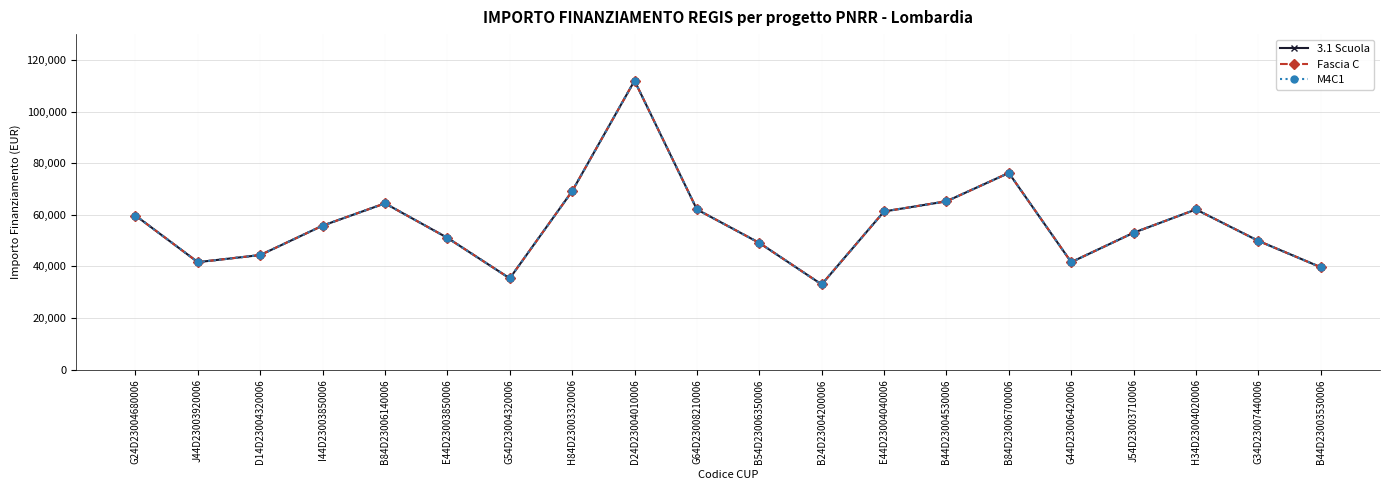

What is the difference between the M4C1 values at J44D23003920006 and D24D23004010006?

70311.9